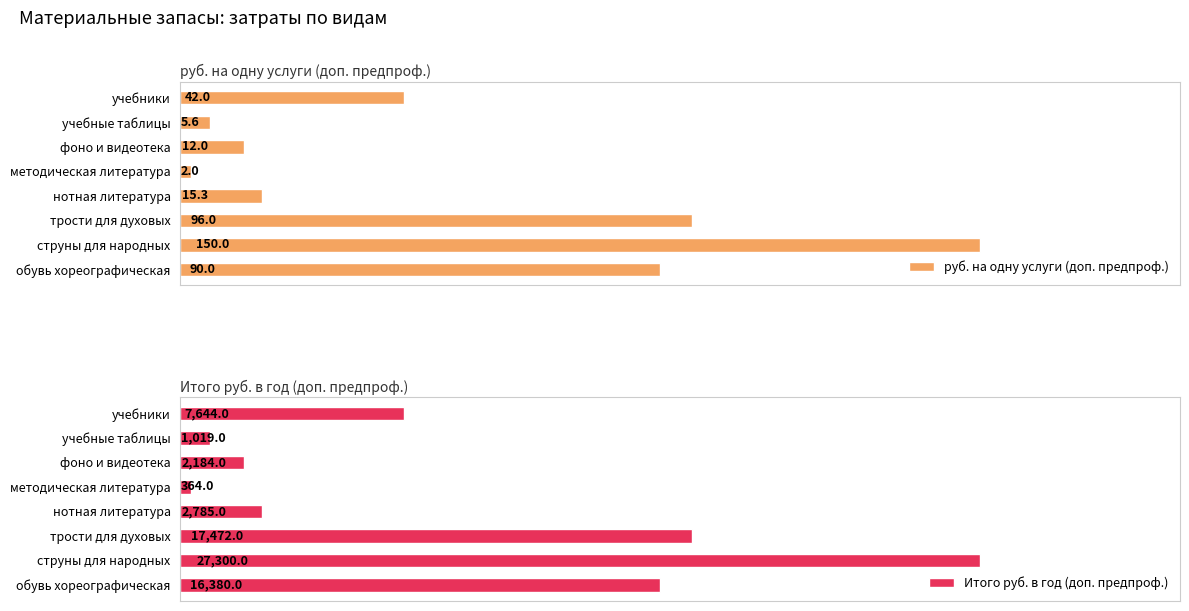

Where is Итого руб. в год (доп. предпроф.) nearest to the value 13832?

обувь хореографическая